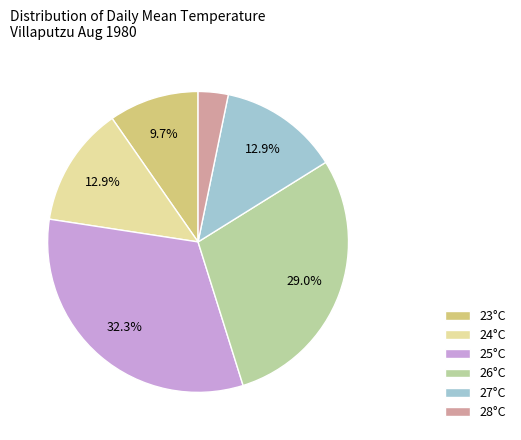

Does 24°C represent more than half of the total?

No